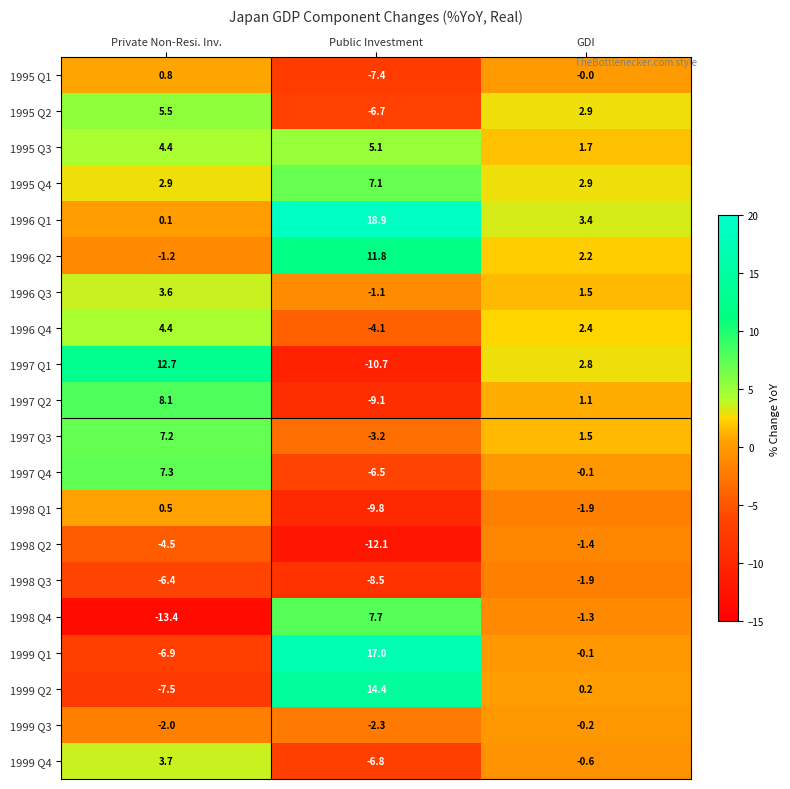

Which series changed the most between Public Investment and GDI?

1999 Q1